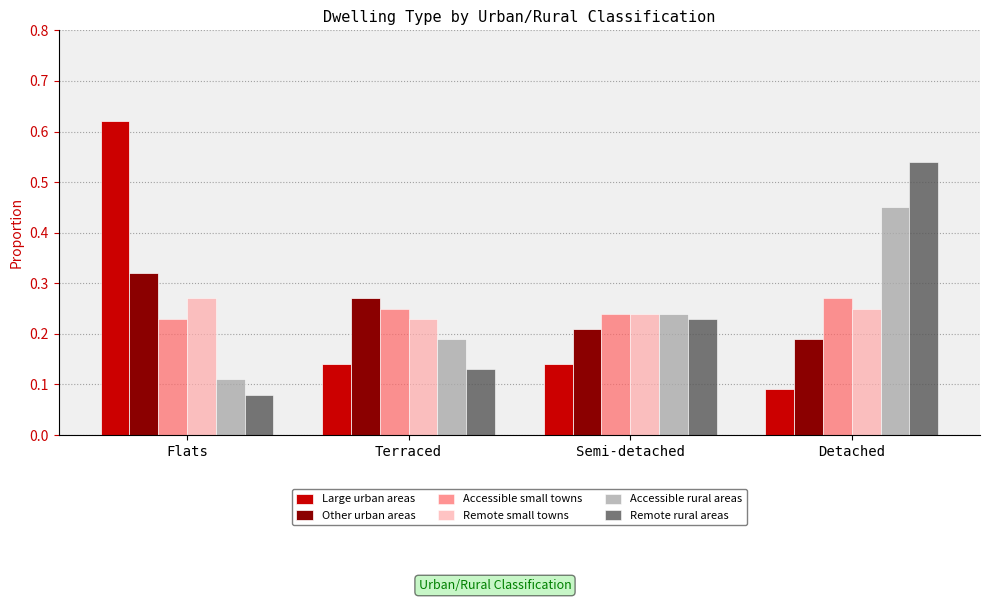

The Remote rural areas series shows 0.1 at Semi-detached. True or false?

False